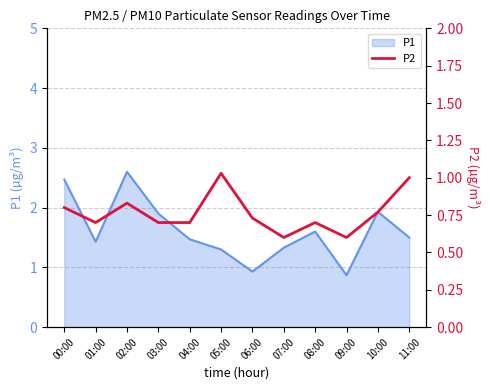

Which category has the highest value in the P1 series?

02:00